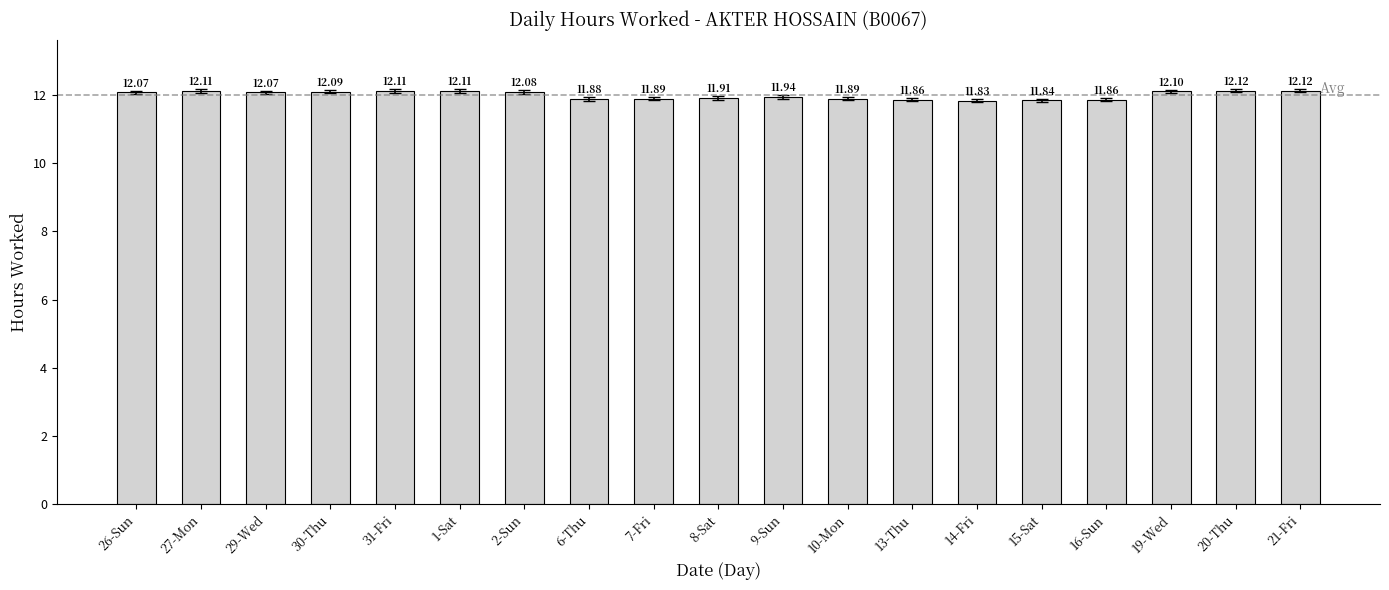

Approximately how many times larger is the value at 1-Sat compared to 29-Wed?

1.0